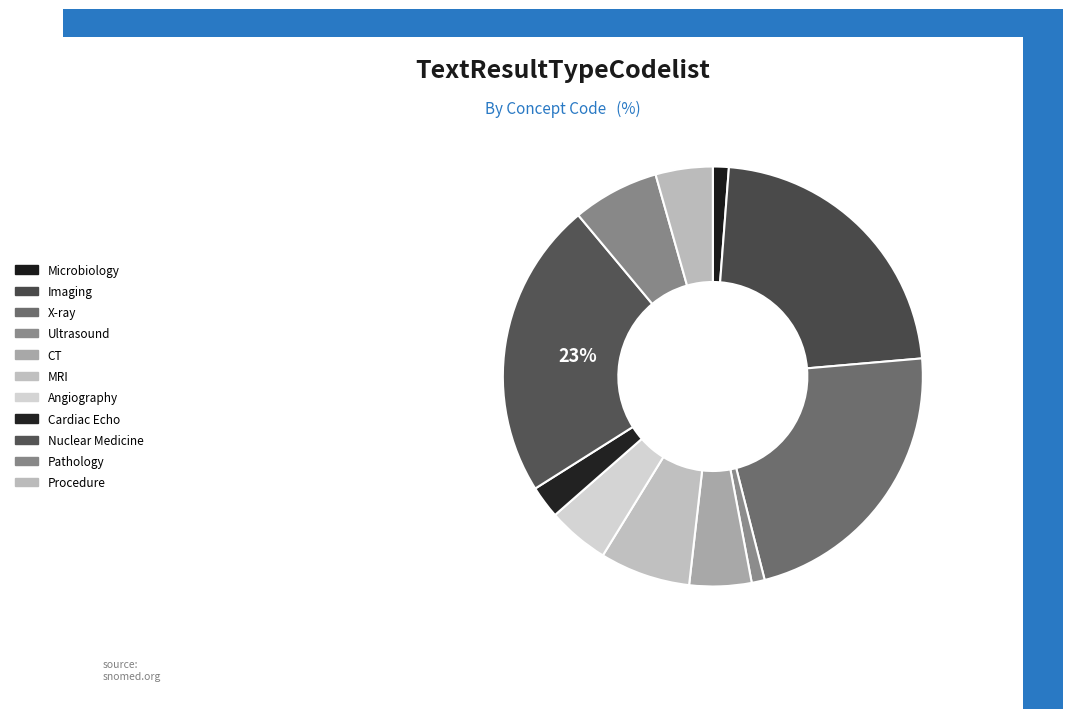

To the nearest percent, what is the combined percentage of Procedure and MRI?

11%